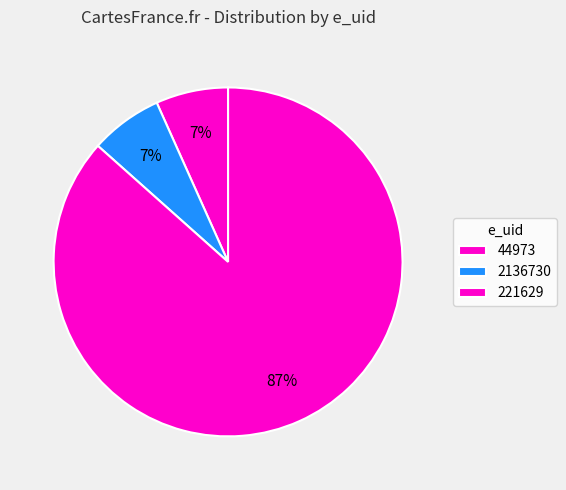

To the nearest percent, what percentage of the pie is 221629?

87%